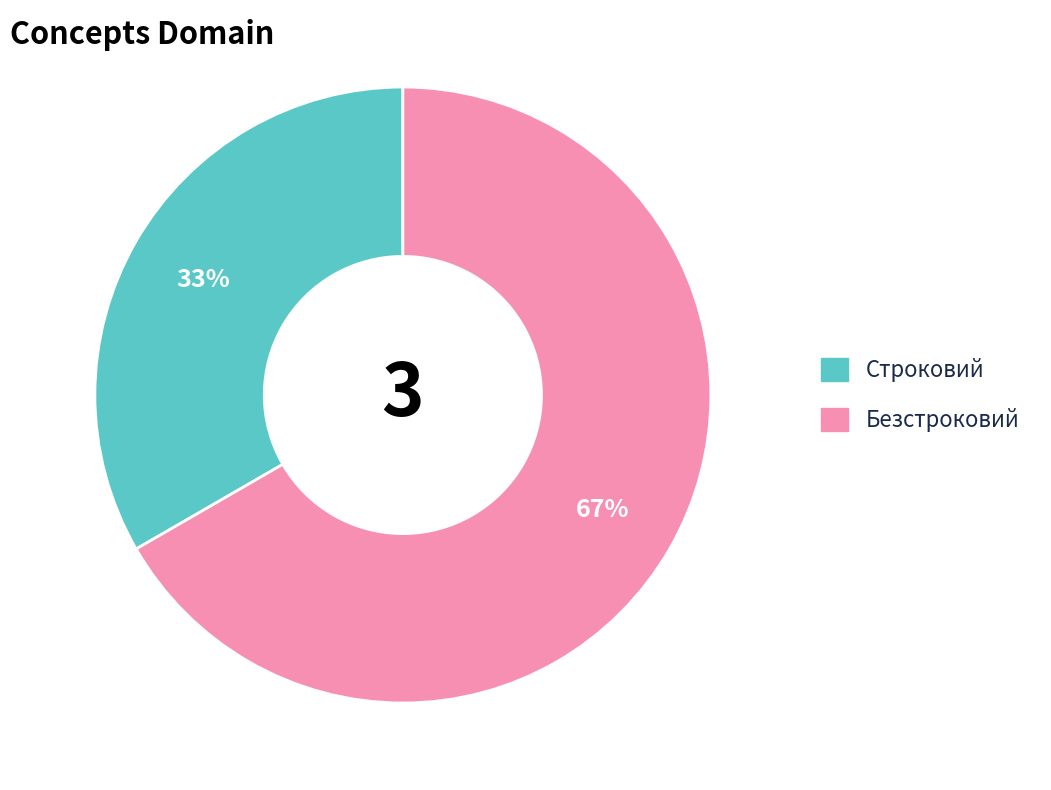

How many slices are in this pie chart?

2